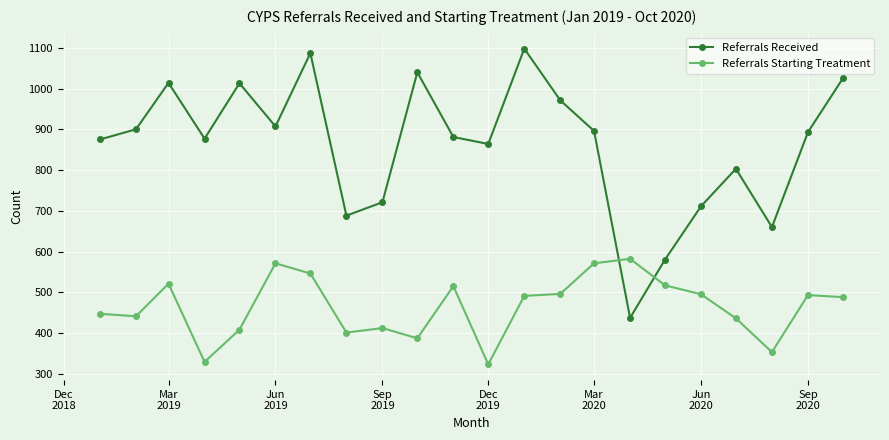

List the series in order of their peak value, highest first.

Referrals Received, Referrals Starting Treatment